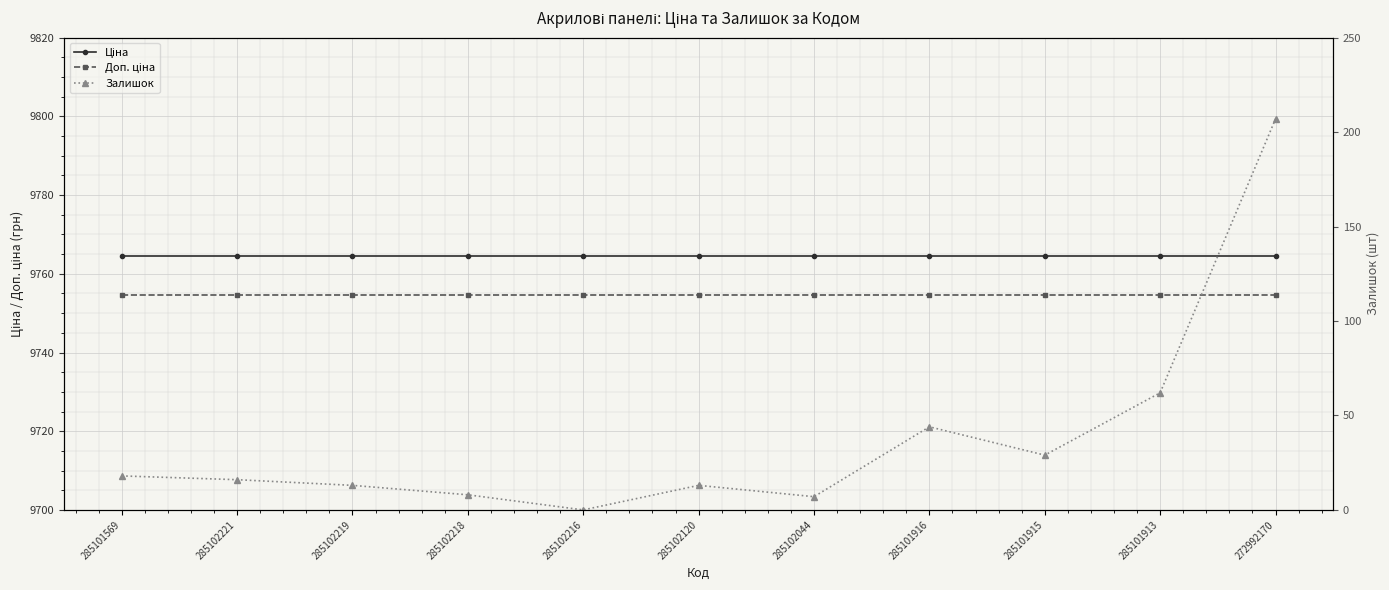

Between 285101913 and 285102221, which is larger?

285101913